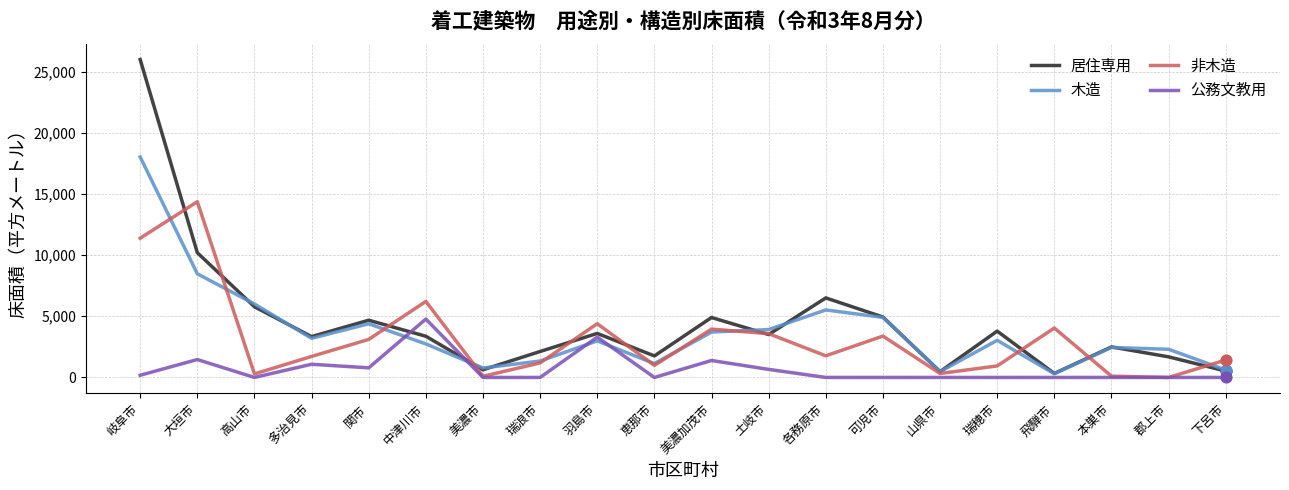

Which series has the largest range (max minus min)?

居住専用